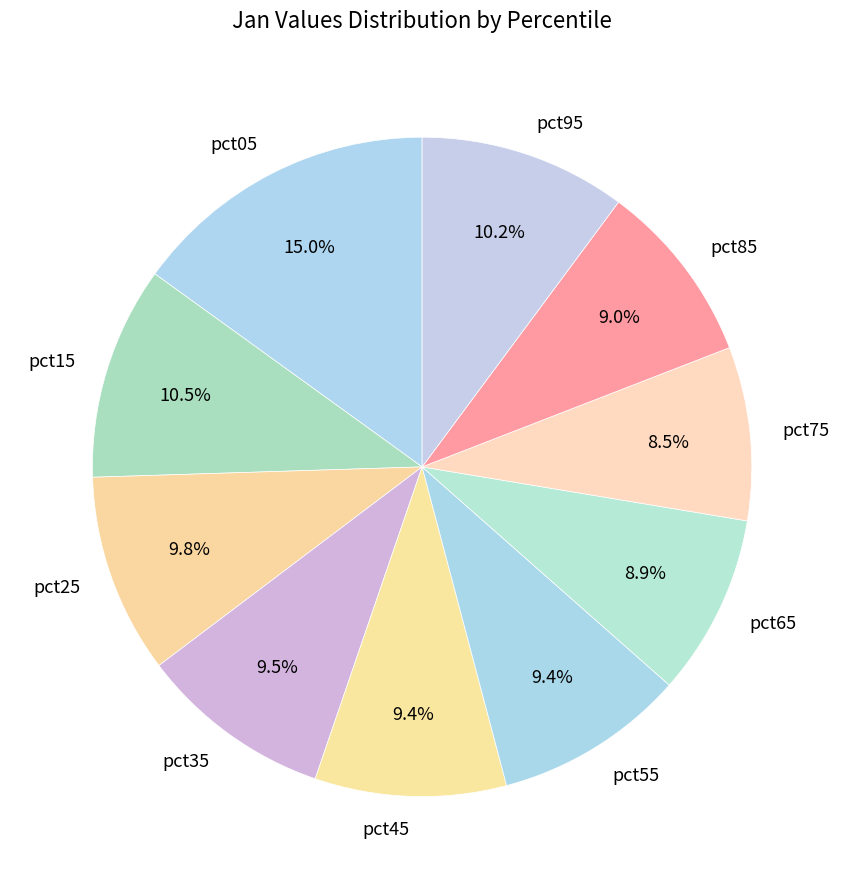

Which slice is the largest?

pct05